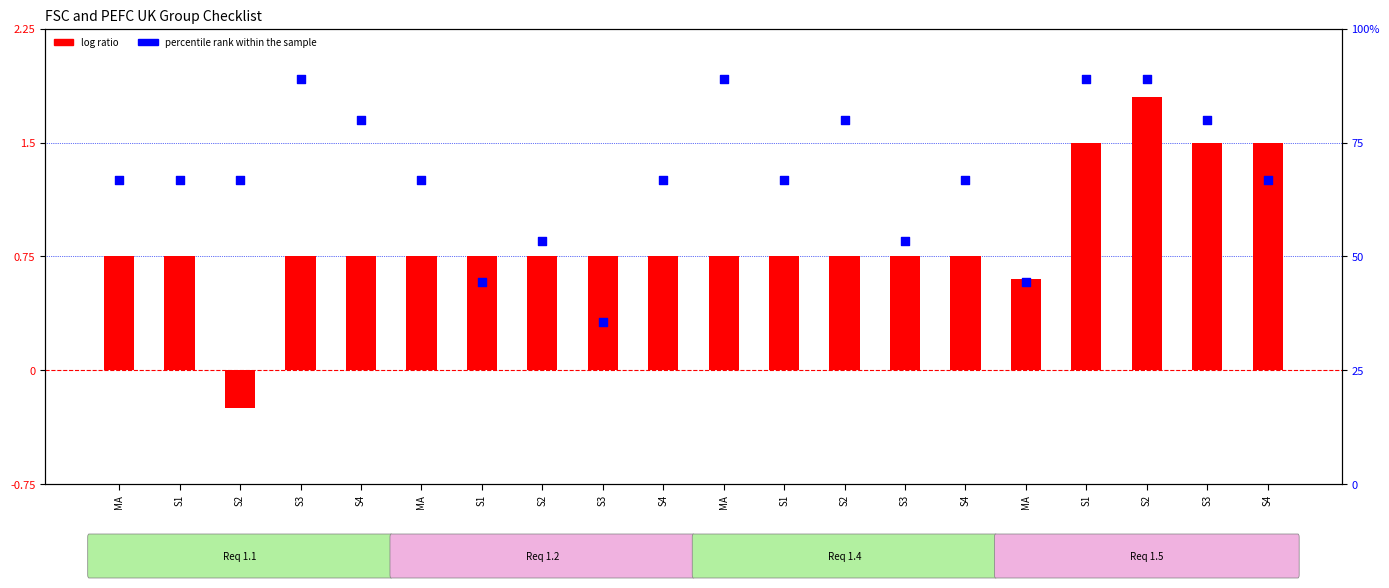

At how many categories does at least one series exceed 37?

19